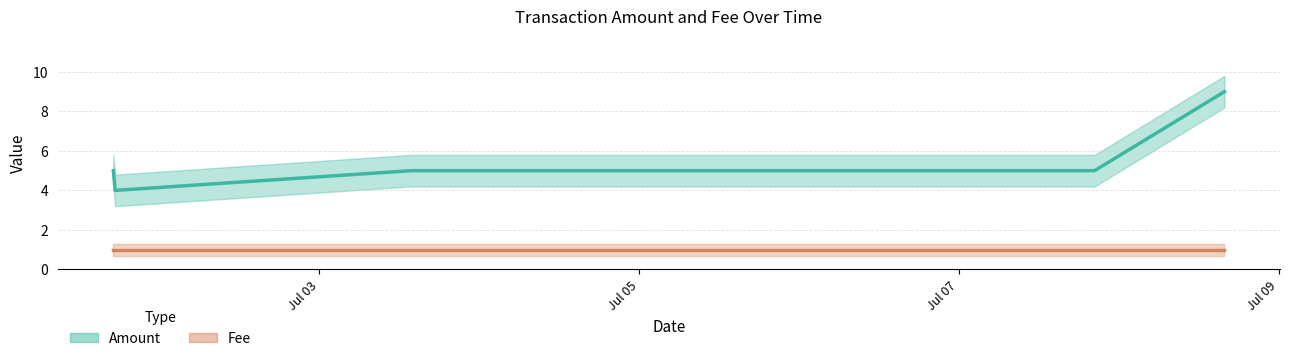

What is the sum of the Amount values at 2017-07-07 20:22:16 and 2017-07-01 17:22:52?

9